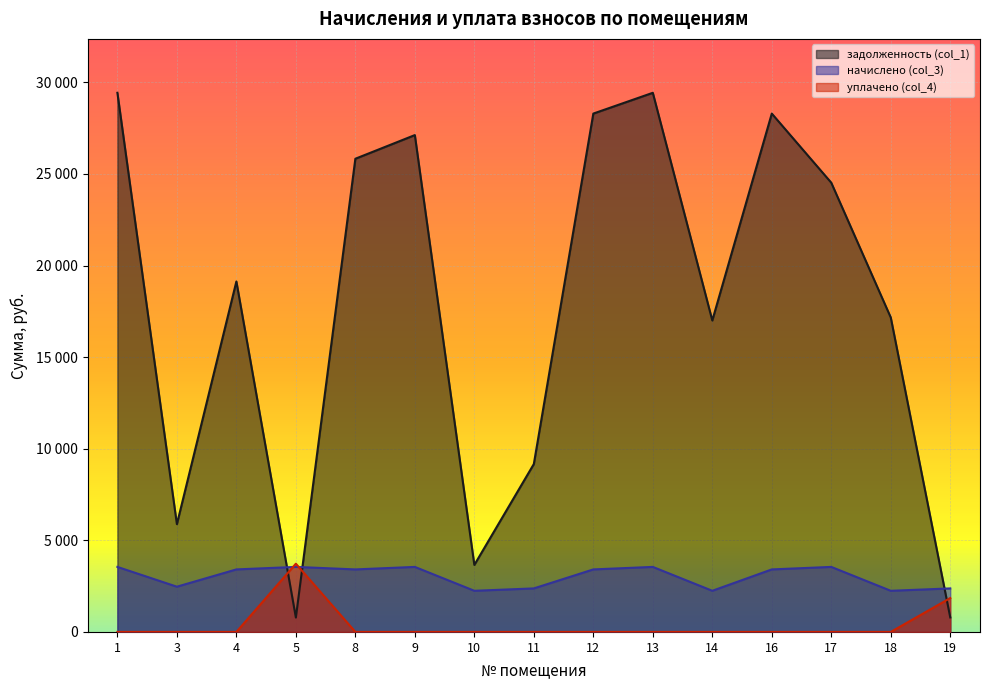

Which series ends up on top after the final intersection of задолженность (col_1) and начислено (col_3)?

начислено (col_3)